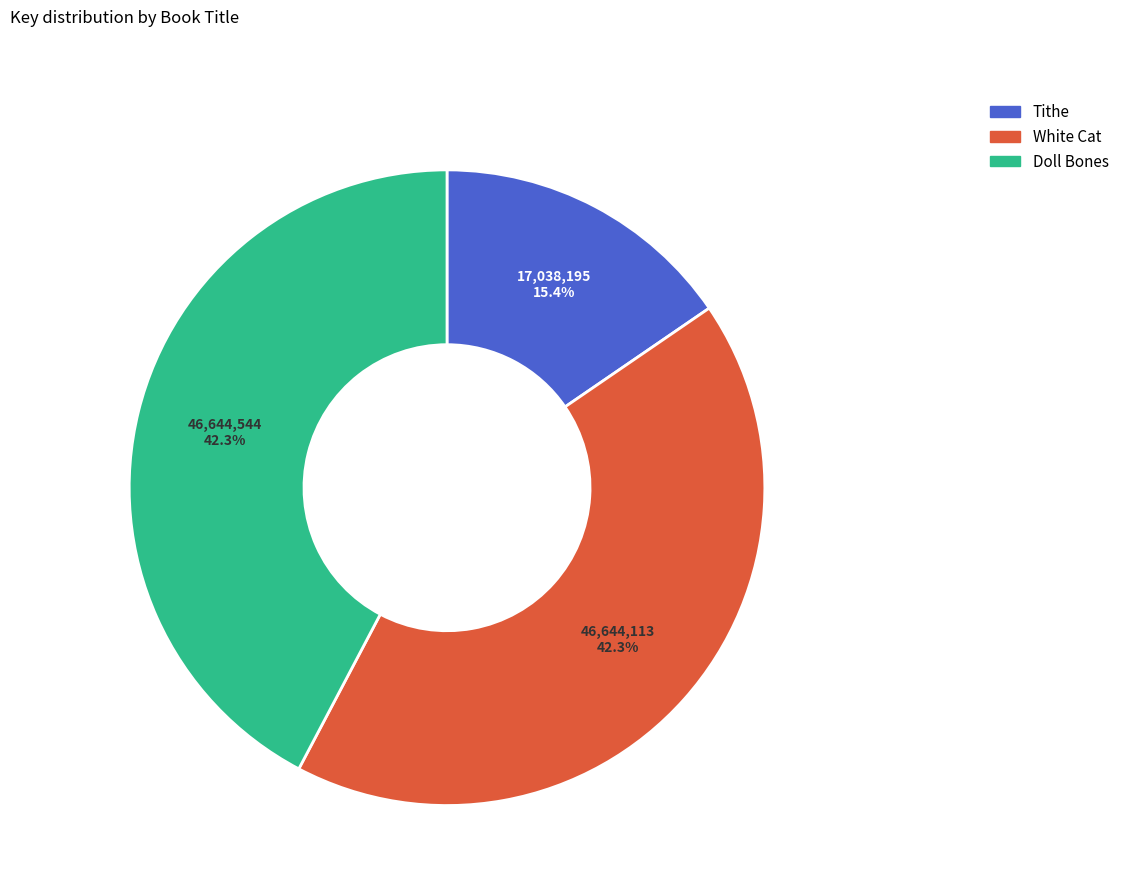

Is it true that Doll Bones is 30% of the pie?

False